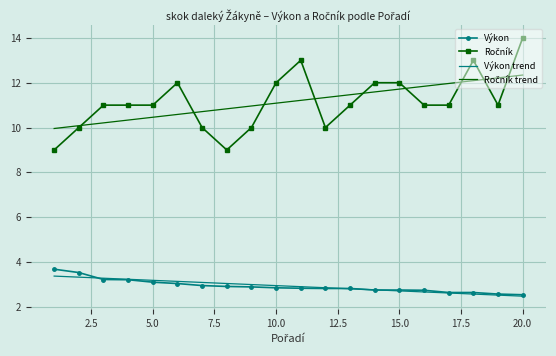

What is the maximum value shown in the chart?

14.0